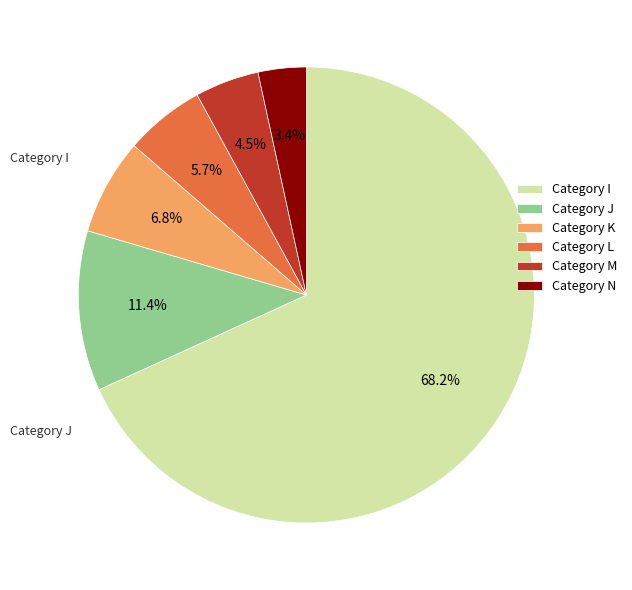

Which category has the smallest portion of the pie?

Category N